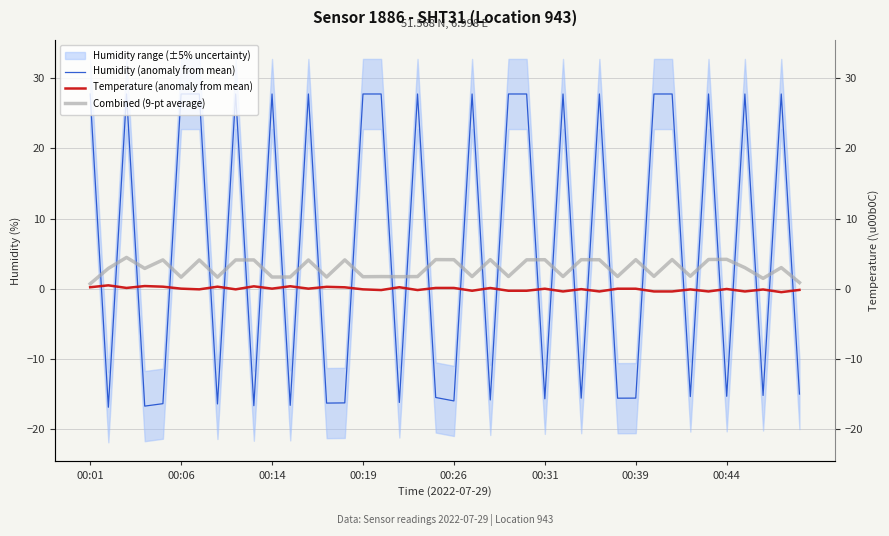

Reading left to right, what are all the values shown in this chart?

Humidity (anomaly from mean): 27.8	-16.9	27.8	-16.7	-16.4	27.8	27.8	-16.4	27.8	-16.7	27.8	-16.6	27.8	-16.3	-16.3	27.8	27.8	-16.2	27.8	-15.5	-16.0	27.8	-15.9	27.8	27.8	-15.7	27.8	-15.6	27.8	-15.6	-15.6	27.8	27.8	-15.4	27.8	-15.3	27.8	-15.2	27.8	-15.0
Temperature (anomaly from mean): 0.2	0.5	0.1	0.4	0.3	0.0	-0.1	0.3	-0.1	0.3	0.0	0.4	0.0	0.3	0.2	-0.1	-0.2	0.2	-0.2	0.1	0.1	-0.3	0.1	-0.3	-0.3	0.0	-0.4	-0.1	-0.4	0.0	0.0	-0.4	-0.4	-0.1	-0.4	-0.0	-0.4	-0.1	-0.5	-0.2
Combined (9-pt average): 0.7	2.9	4.5	2.9	4.1	1.6	4.1	1.6	4.1	4.1	1.7	1.7	4.1	1.7	4.1	1.7	1.7	1.7	1.7	4.1	4.1	1.7	4.1	1.7	4.1	4.1	1.7	4.1	4.1	1.7	4.1	1.8	4.2	1.8	4.2	4.2	3.0	1.5	3.0	0.9